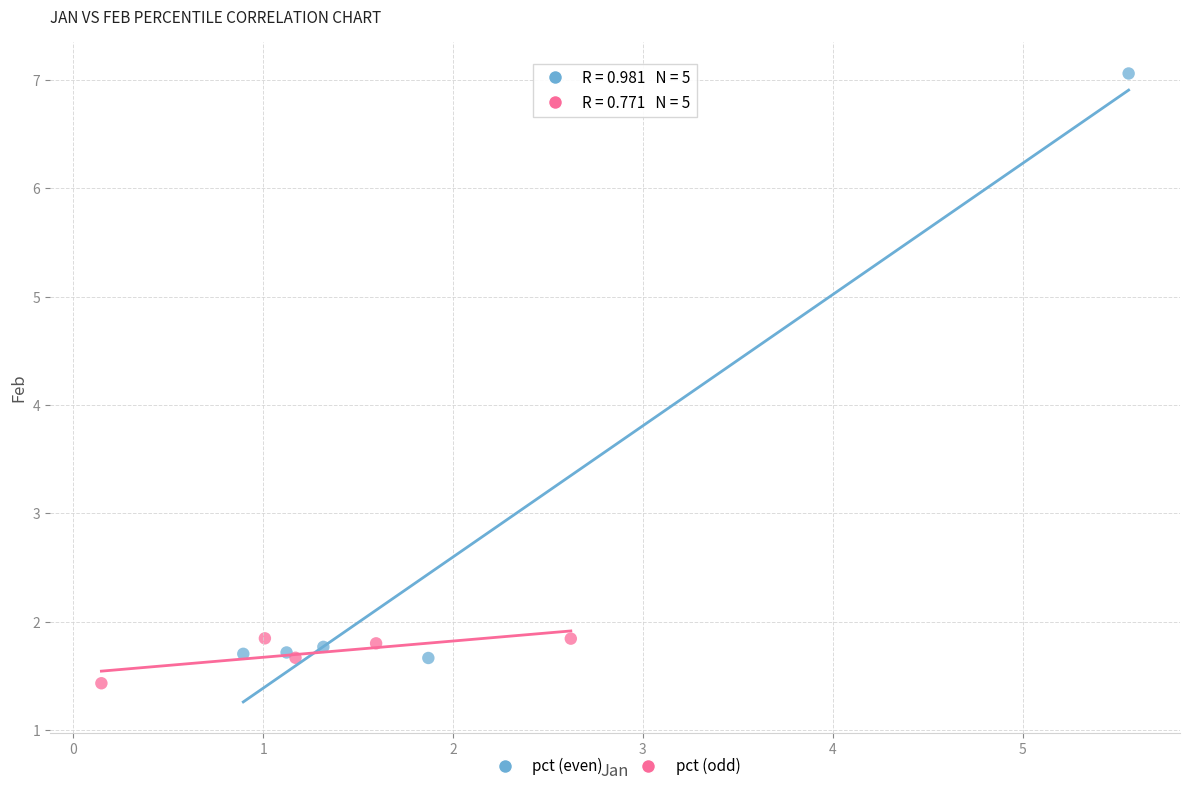

Which series reaches the maximum Y coordinate?

pct (even)